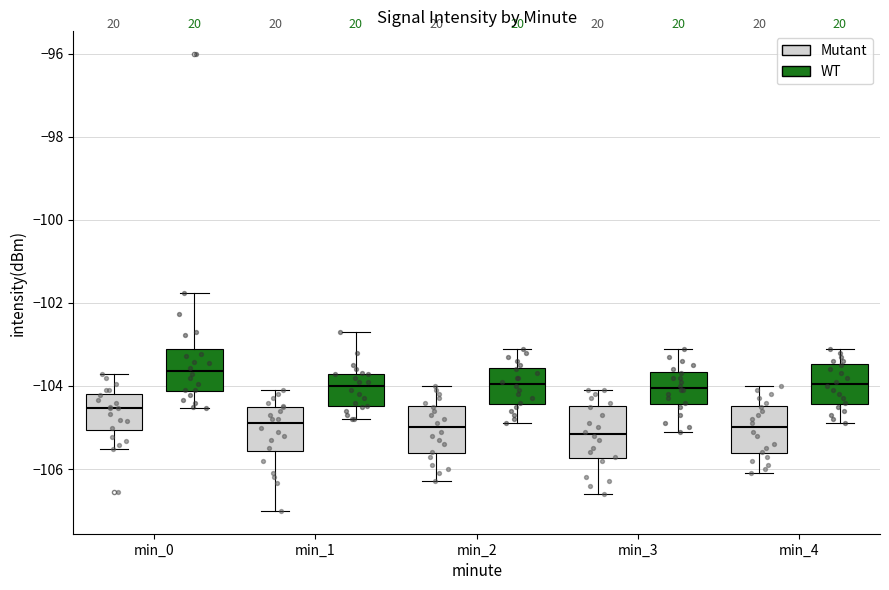

Where does the lower whisker of the box for min_1 (WT) end on the y-axis? The values are not printed on the chart, so give them approximately, as read against the axis.

-104.8